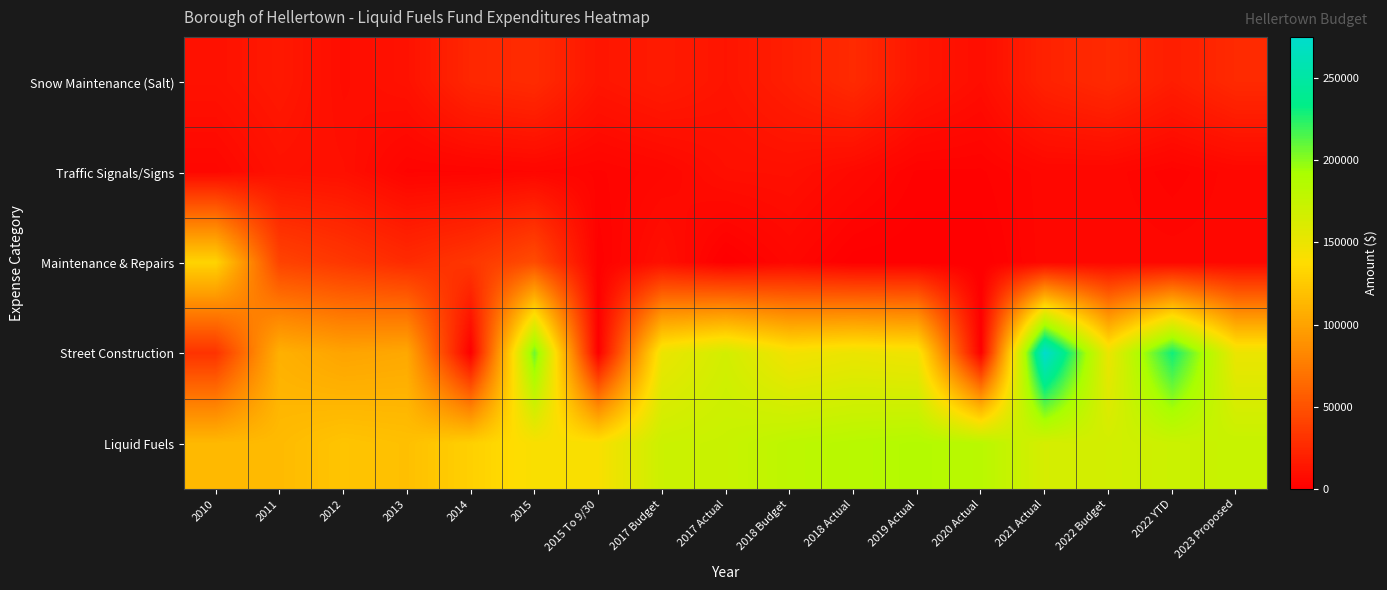

How many series are shown in this chart?

5